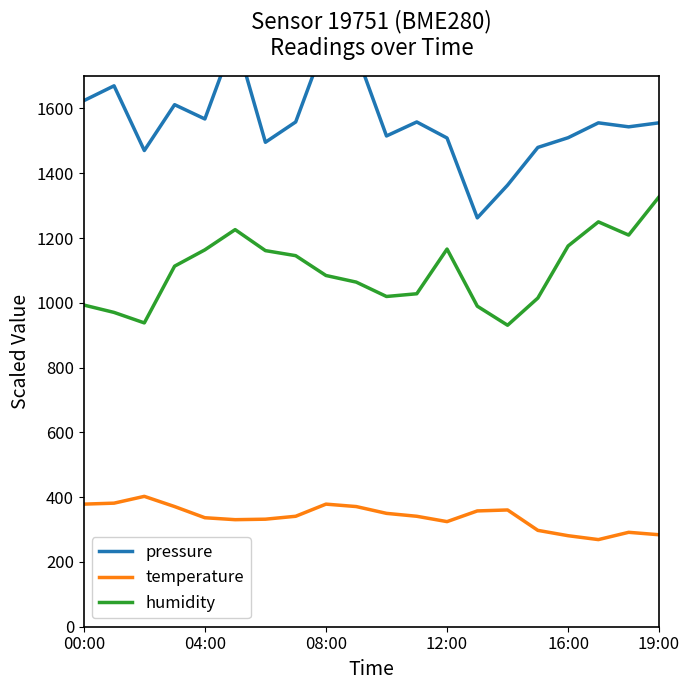

At which label does temperature first exceed 340?

00:00